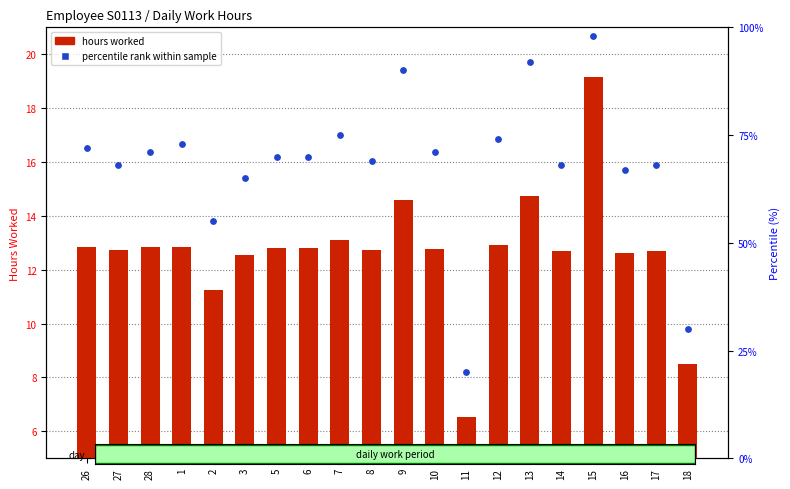

Which series contains the lowest Y value?

hours worked